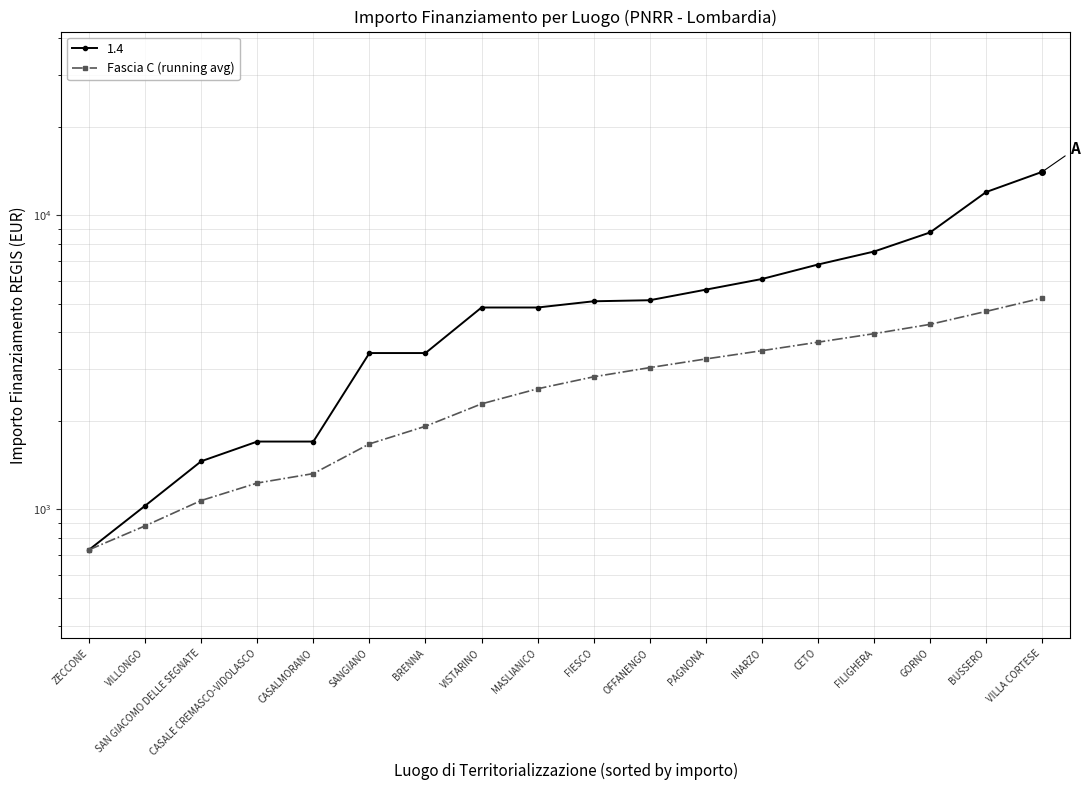

Where is the data nearest to the value 2981?

OFFANENGO